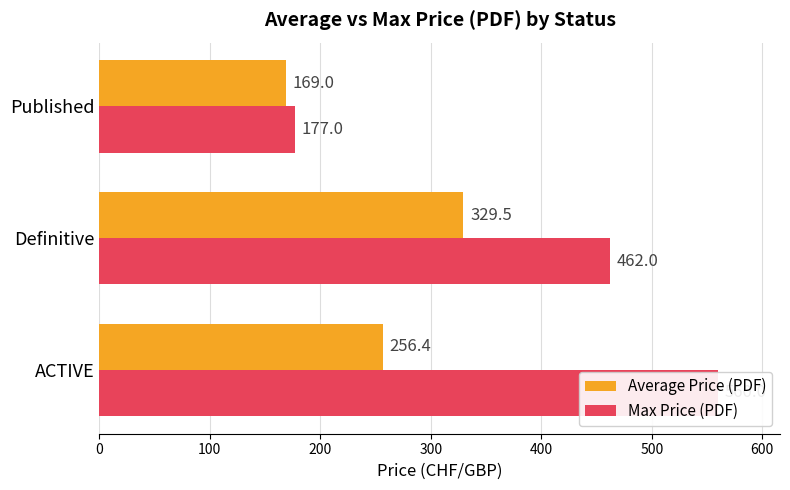

How many groups of bars are there?

3